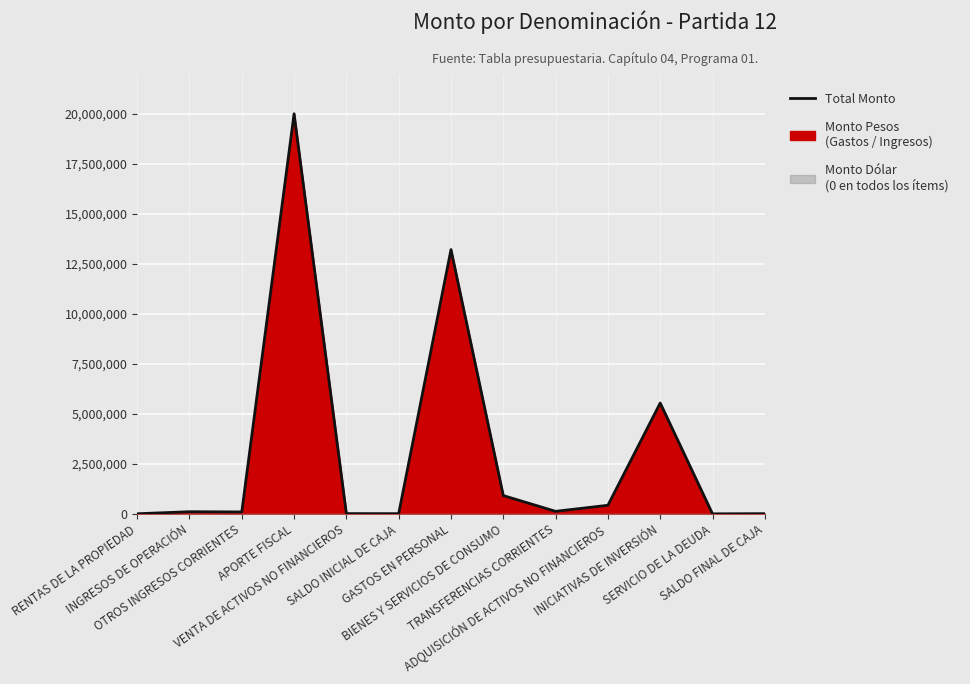

What is the smallest value displayed?

1000